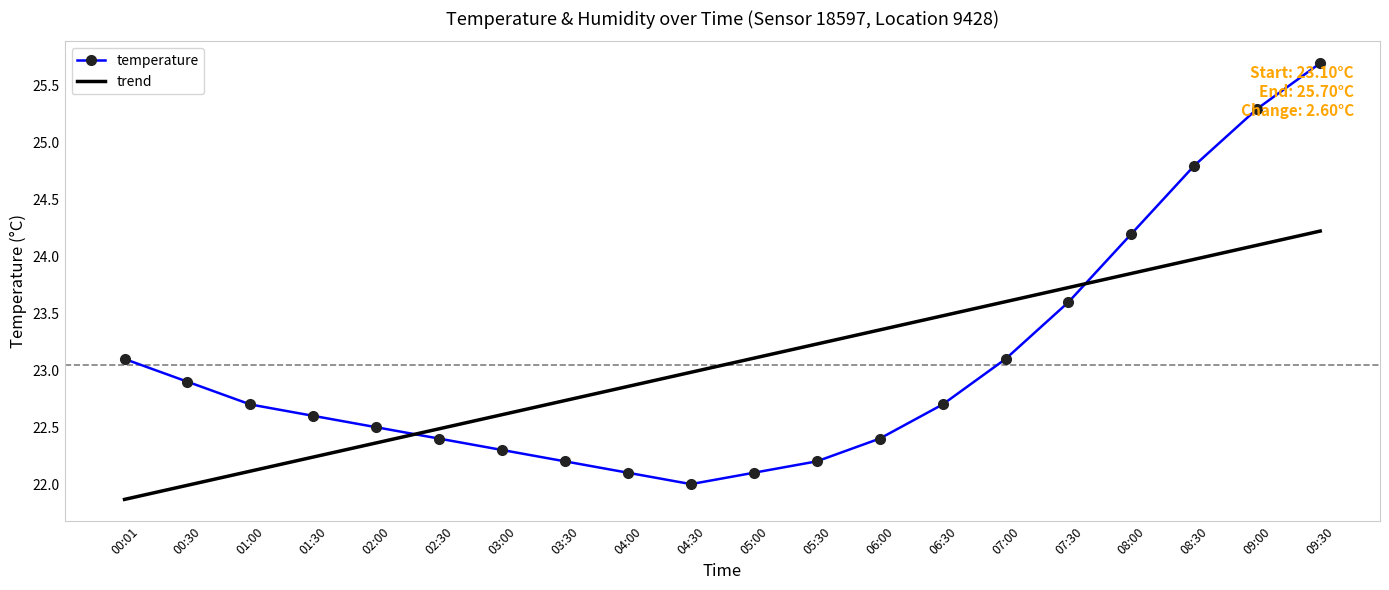

Rank the series by their maximum value, from highest to lowest.

temperature, trend